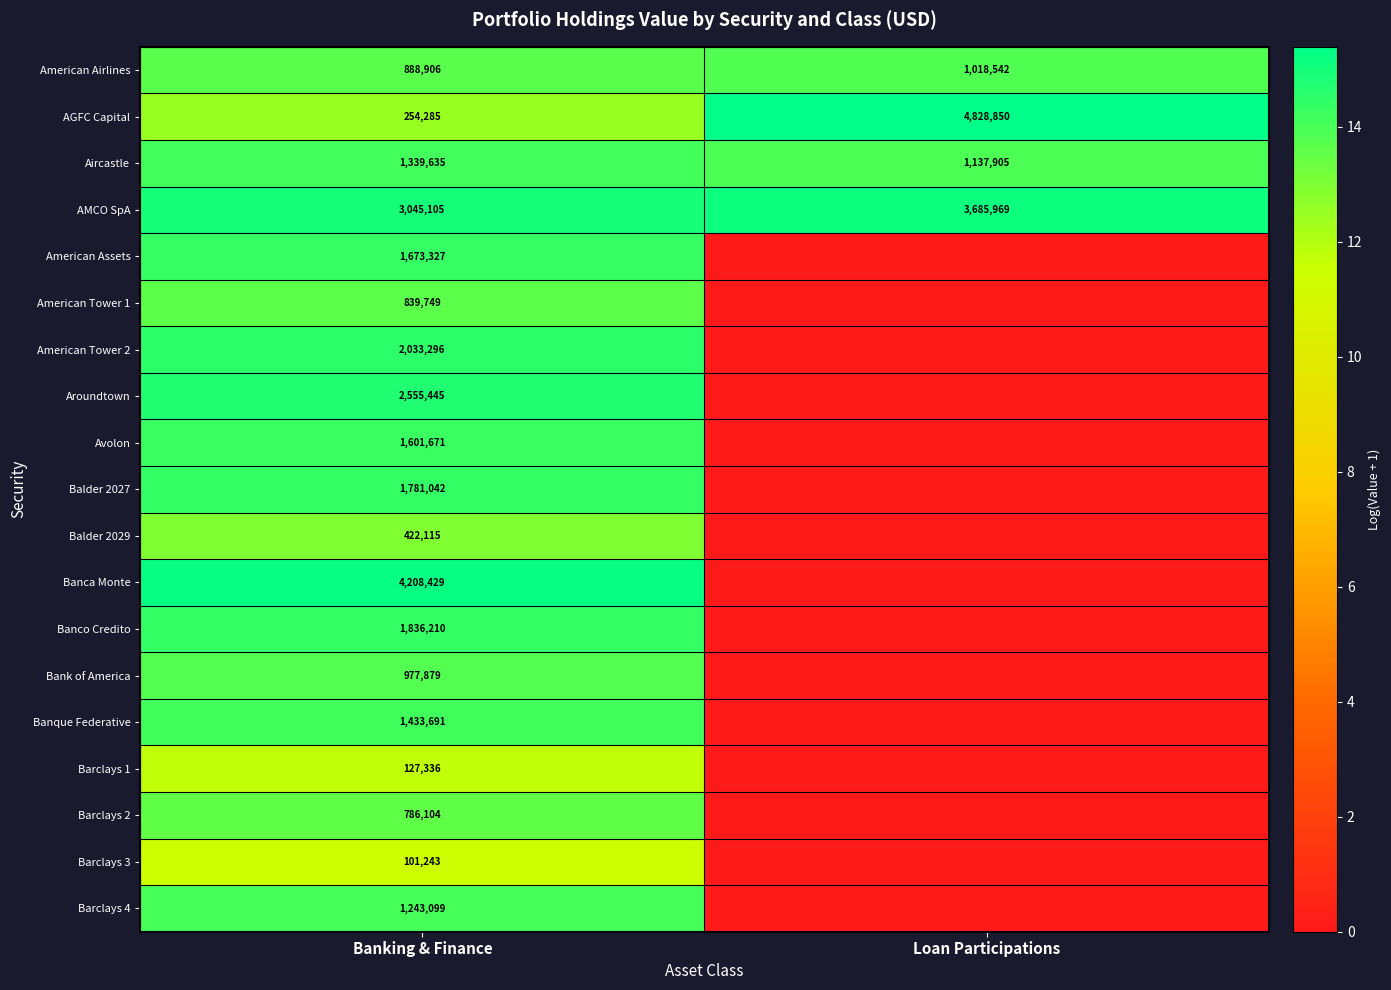

What is the difference between the highest and lowest values at Banking & Finance?

4107186